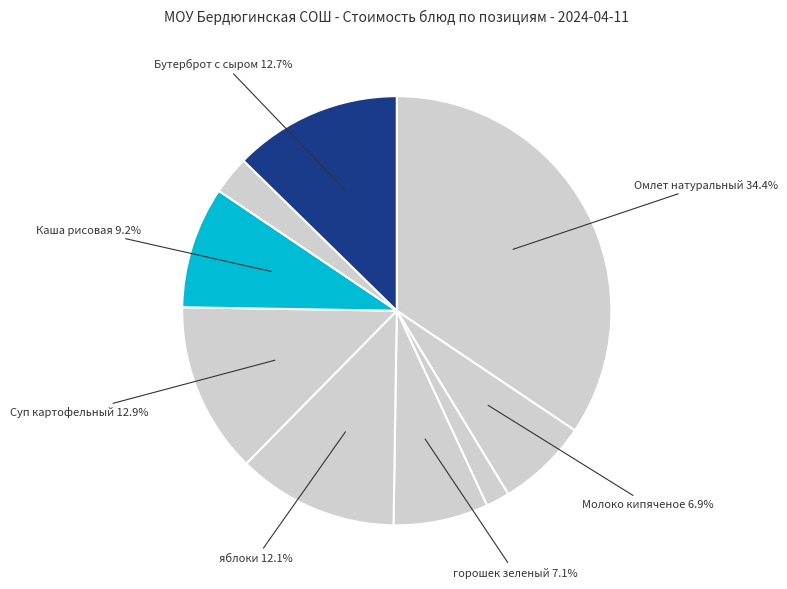

Count the number of slices in the pie.

9